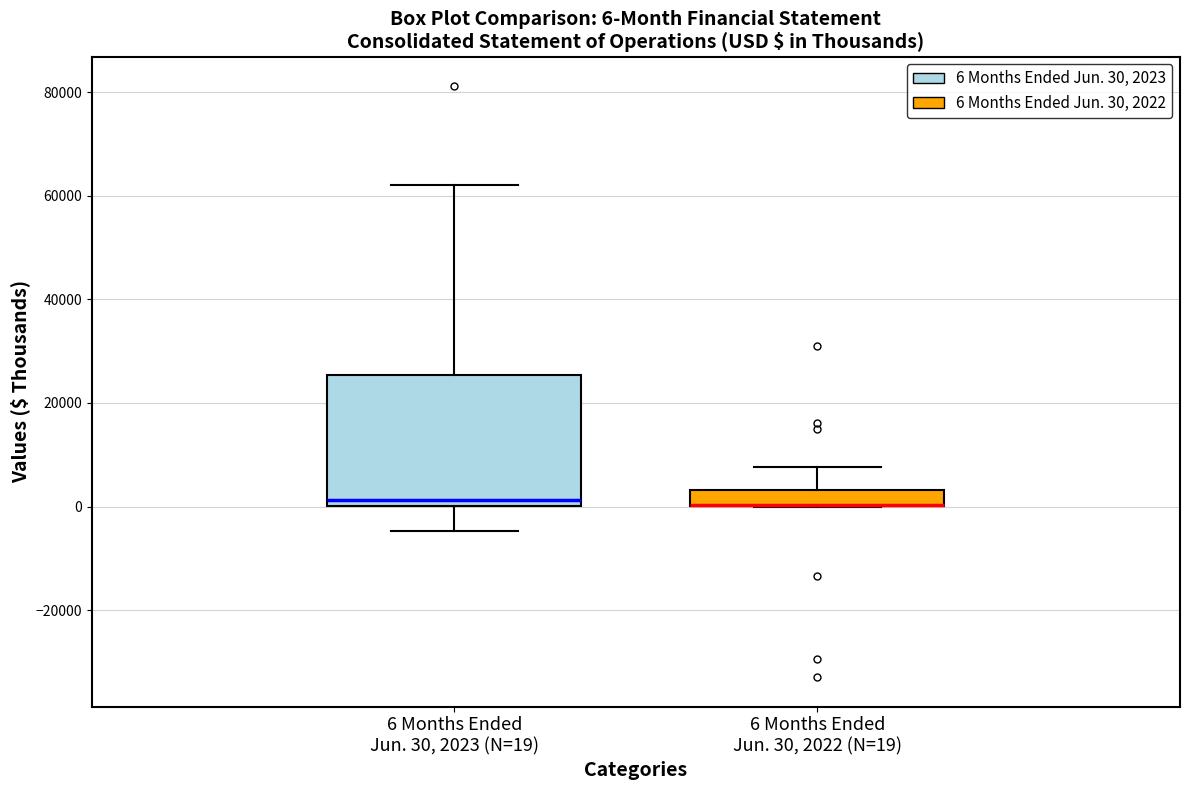

Which box is the tallest, from its lower edge to its upper edge?

6 Months Ended Jun. 30, 2023 (N=19)